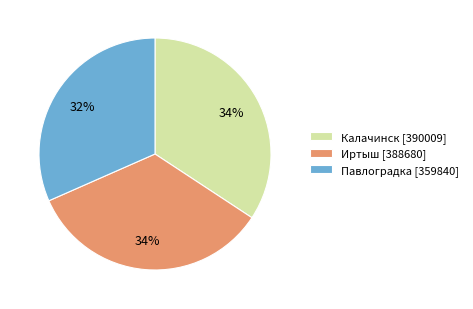

Is it true that Калачинск is 34% of the pie?

True